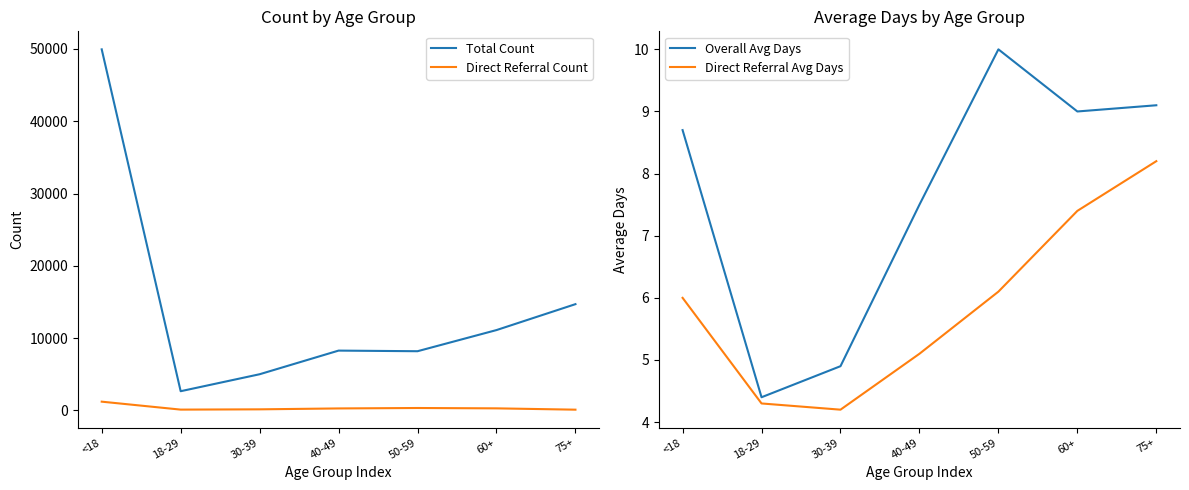

True or false: Overall Avg Days has more than 0 points higher than both neighbors.

True